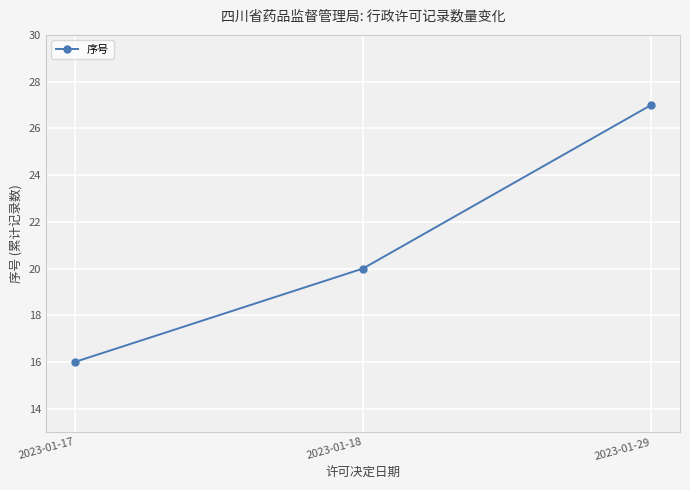

Is it true that the value at 2023-01-18 is 20?

True